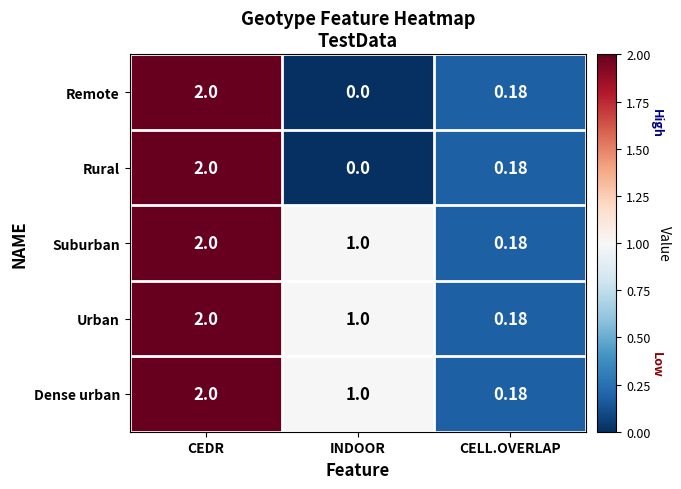

How many distinct data groups are displayed?

5